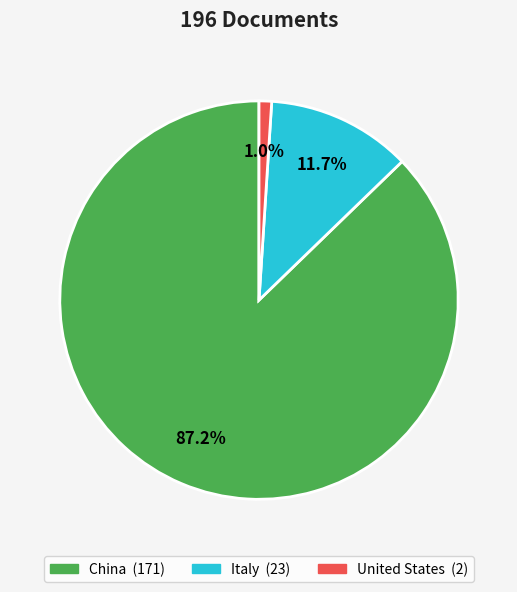

Which category has the biggest portion of the pie?

China